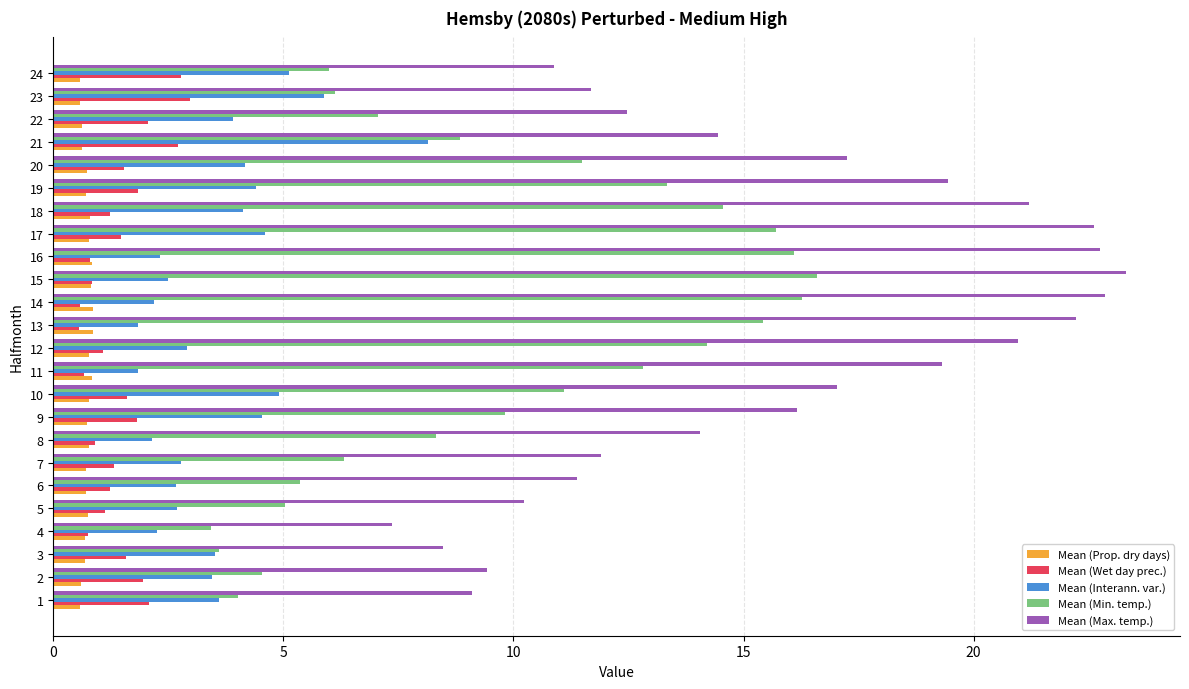

What is the spread (max minus min) of values at 15?

22.5